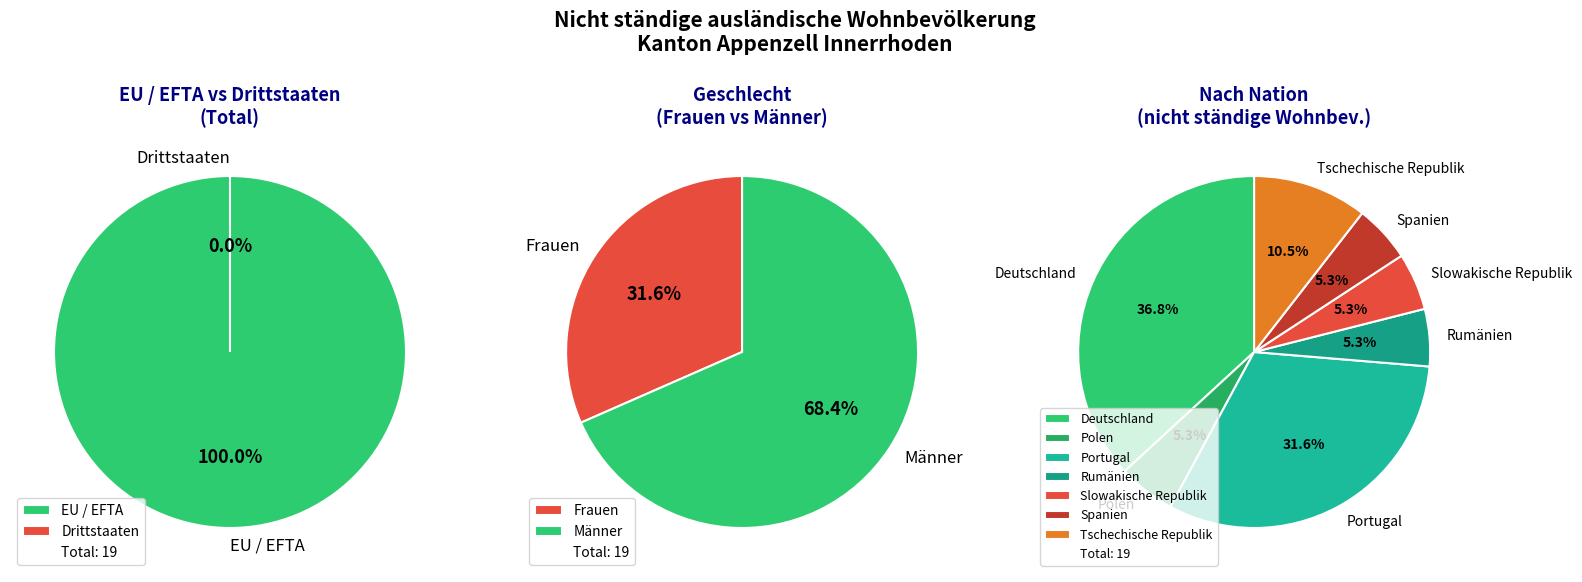

Does Spanien represent more than half of the total?

No